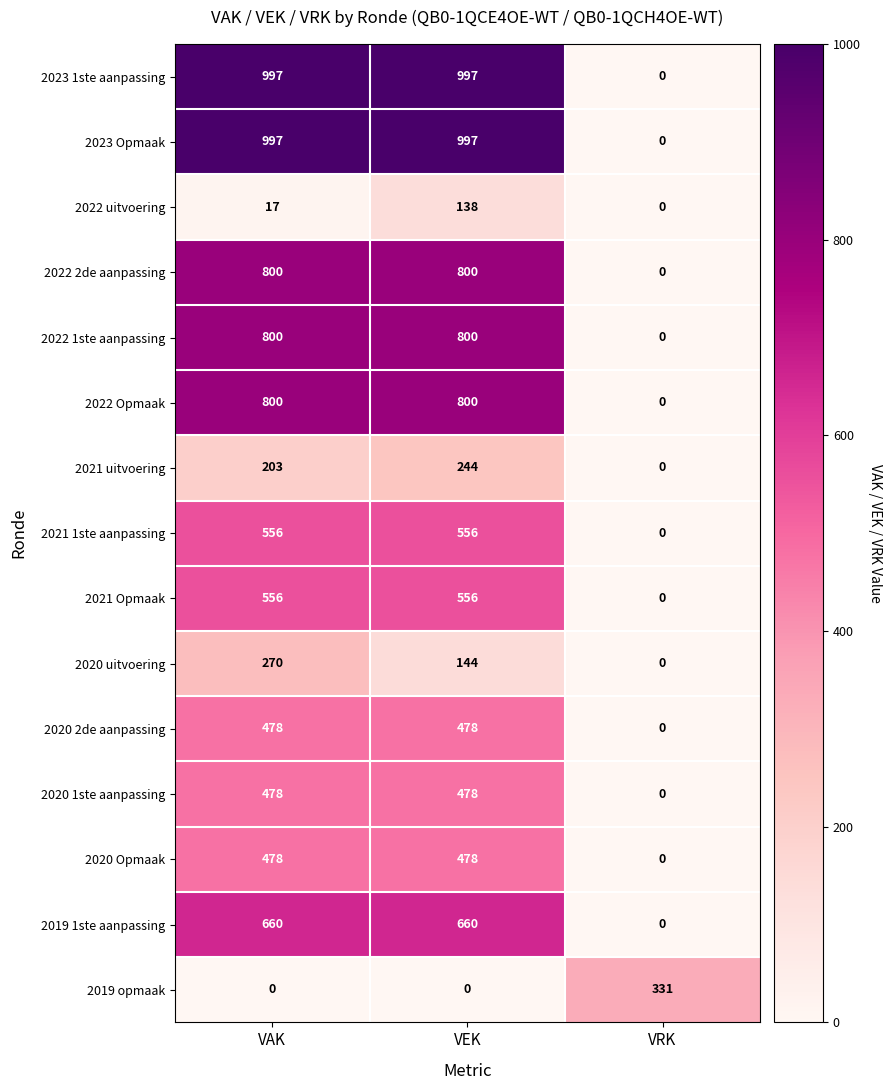

Is it true that 2022 1ste aanpassing equals 531 at VAK?

False